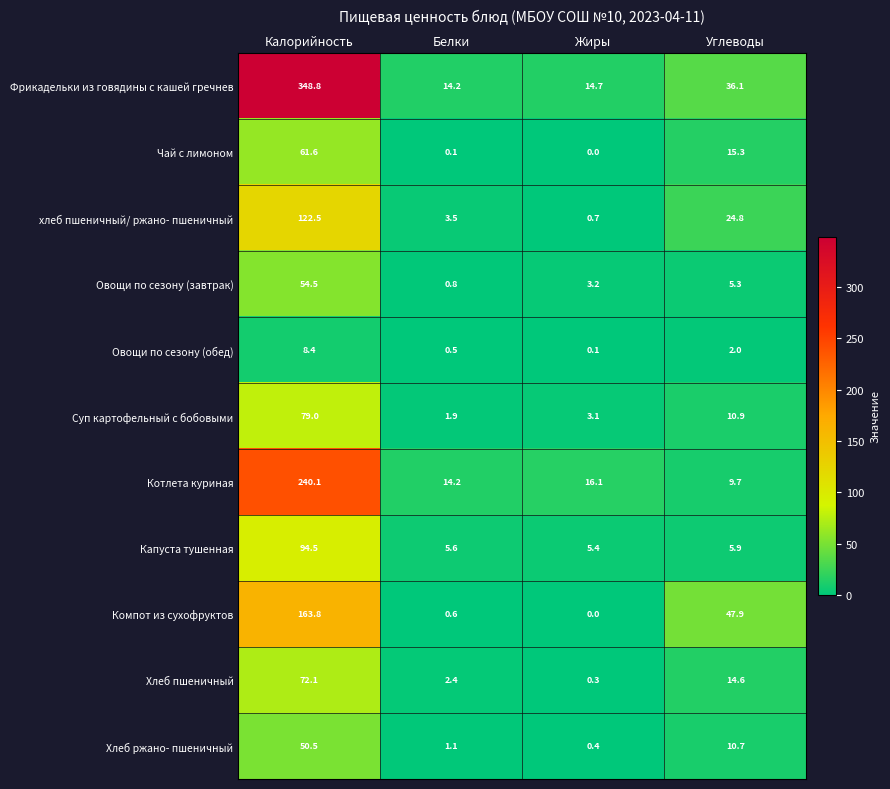

How many data points in хлеб пшеничный/ ржано- пшеничный are above 24?

2